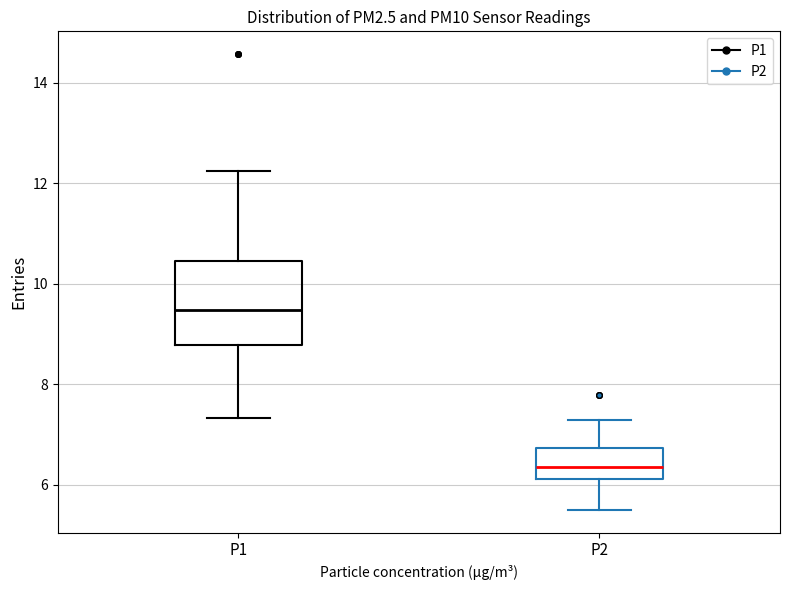

Which box is the tallest, from its lower edge to its upper edge?

P1